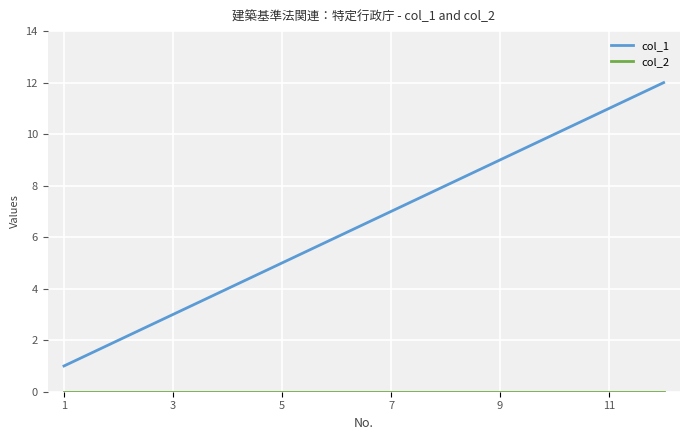

What is the minimum value for col_1?

1.0